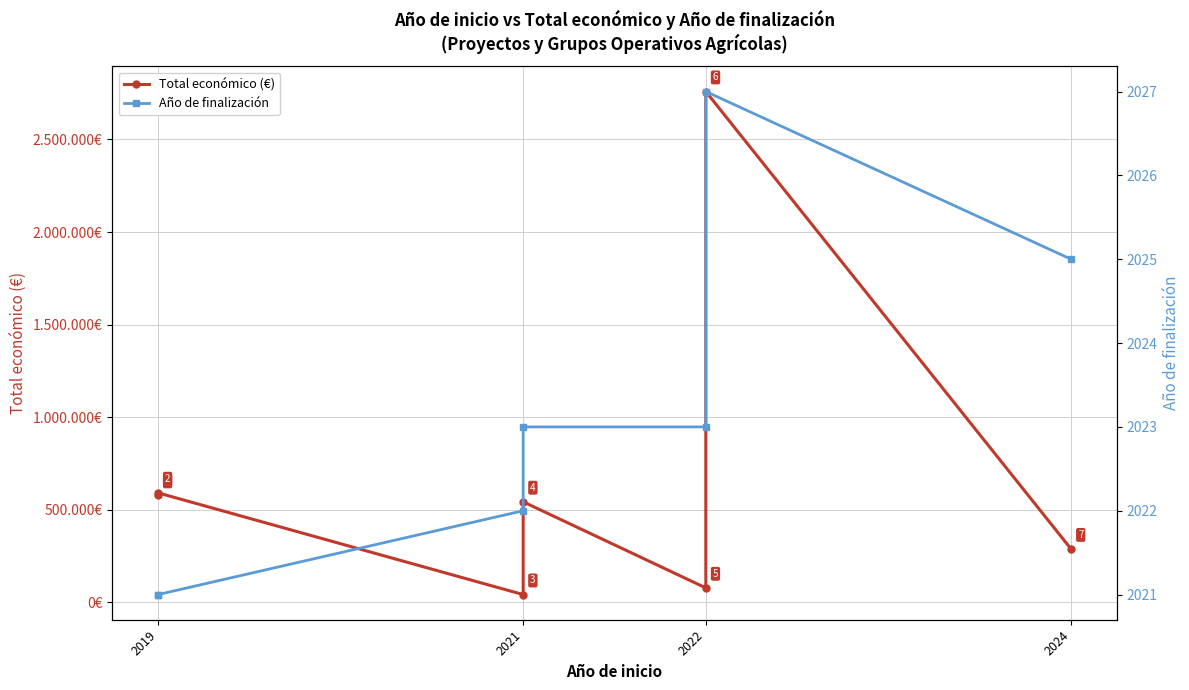

The value of Total económico (€) at 2019 is 334463. True or false?

False